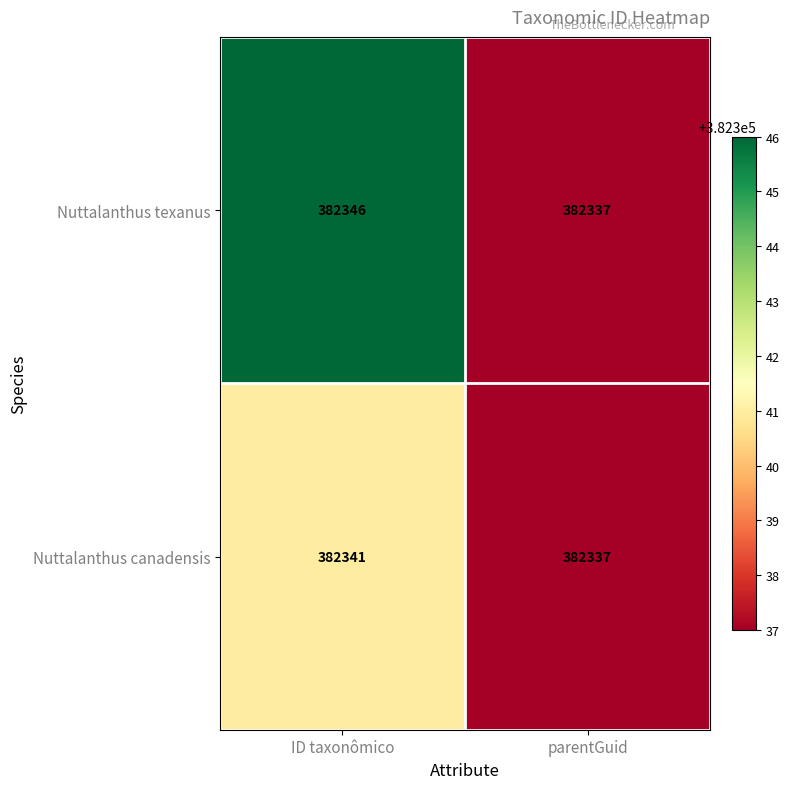

Is it true that Nuttalanthus canadensis equals 382337 at parentGuid?

True